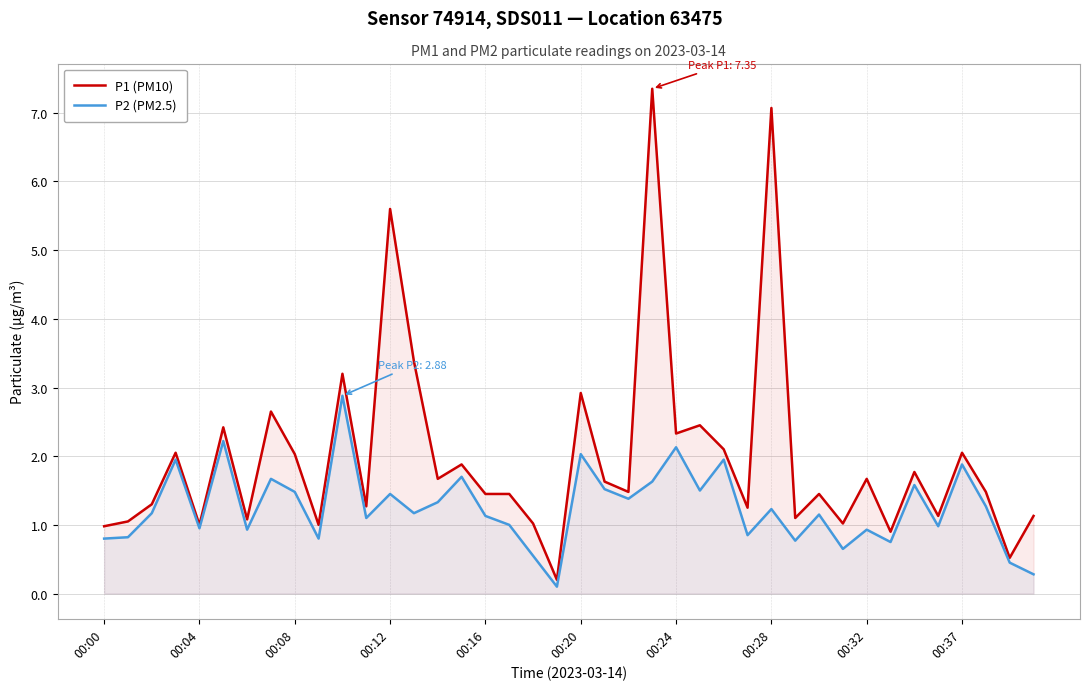

What is the minimum value shown in the chart?

0.1